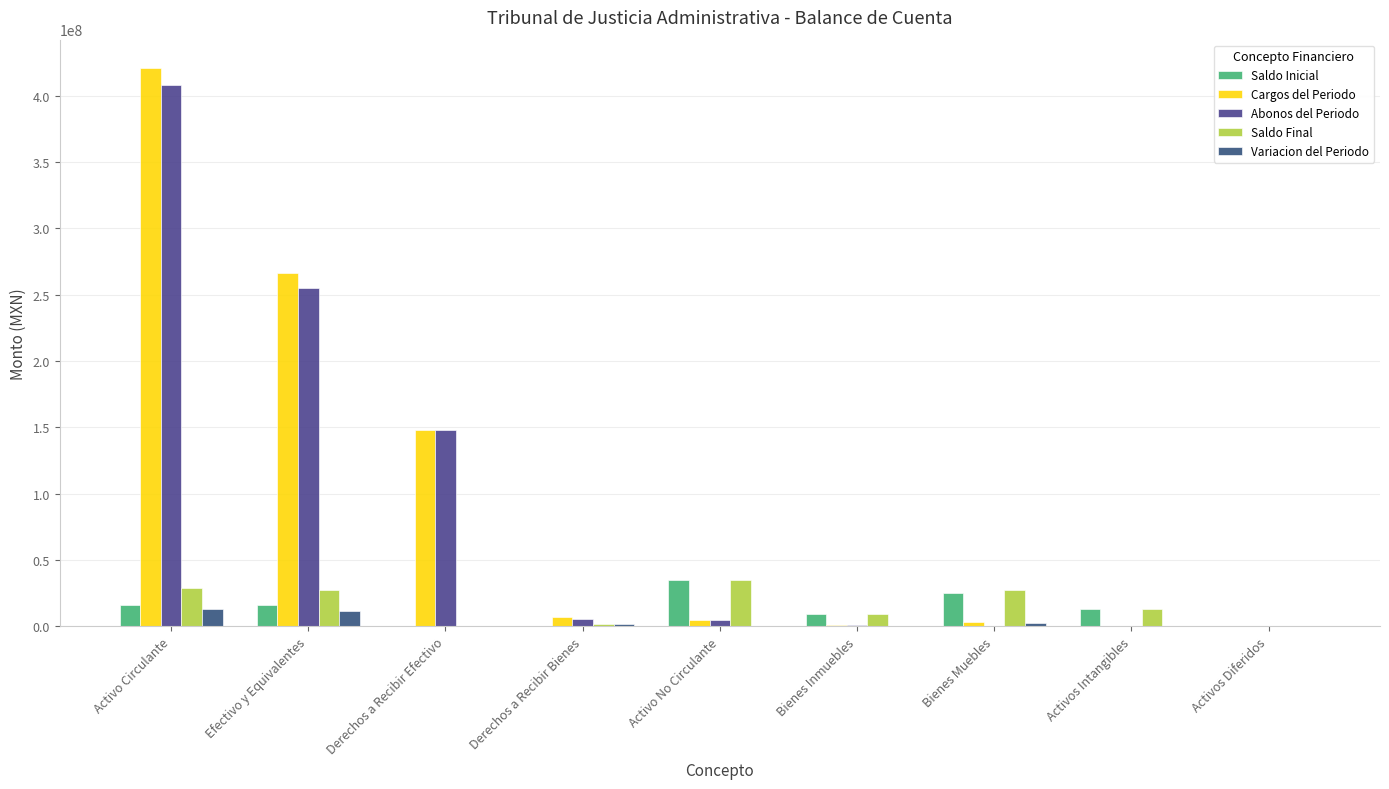

Which series has the largest total across all categories?

Cargos del Periodo